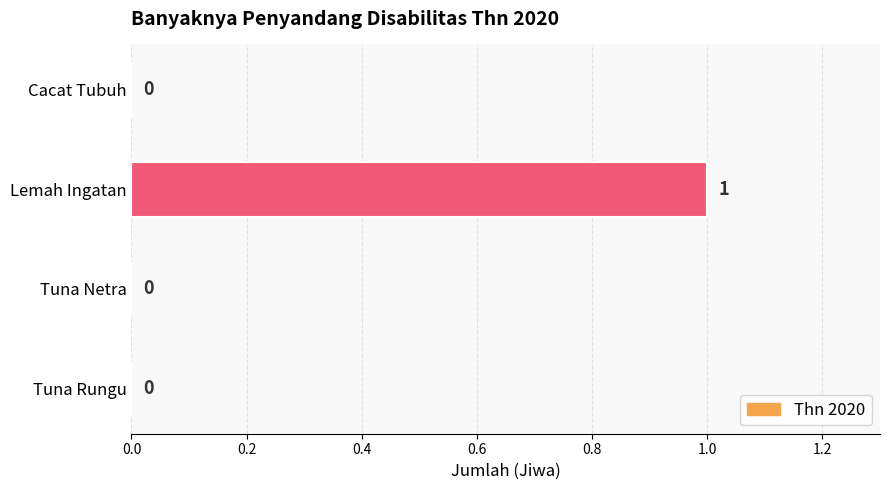

Reading bottom to top, list all the values displayed in this chart.

Tuna Rungu=0	Tuna Netra=0	Lemah Ingatan=1	Cacat Tubuh=0